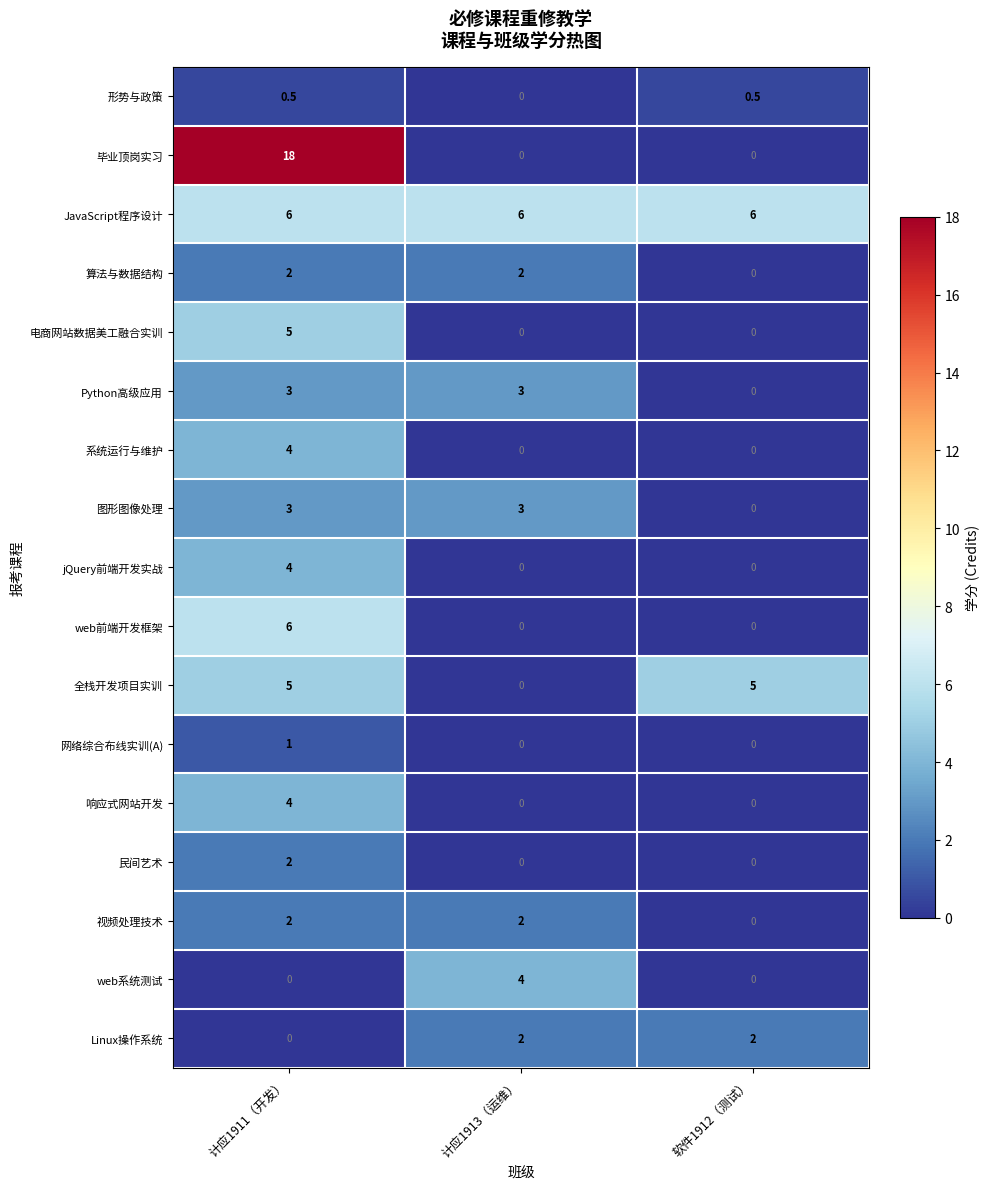

What value does the 系统运行与维护 series have at 计应1911（开发）?

4.0